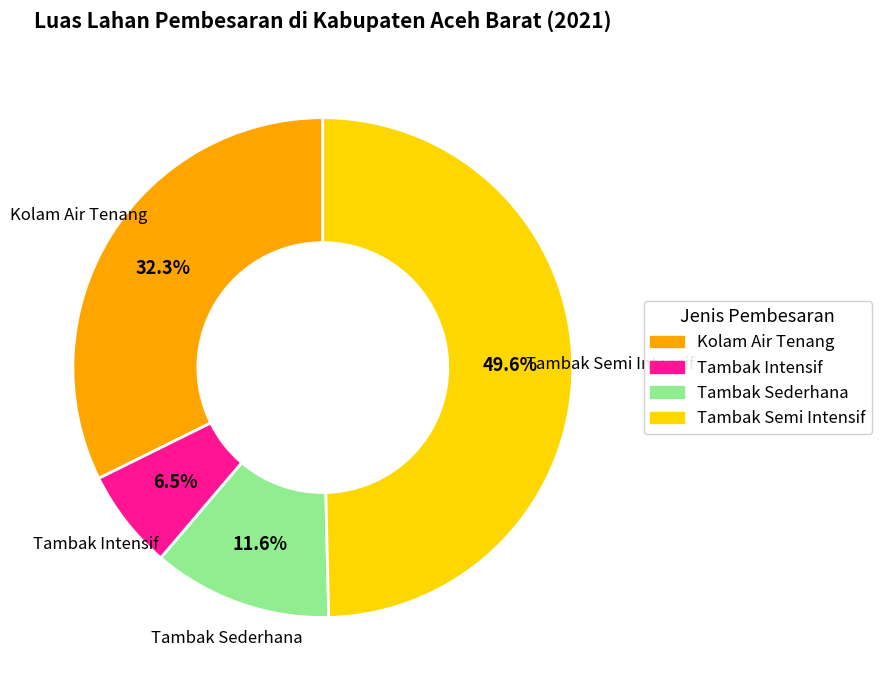

Does any single category account for the majority?

No